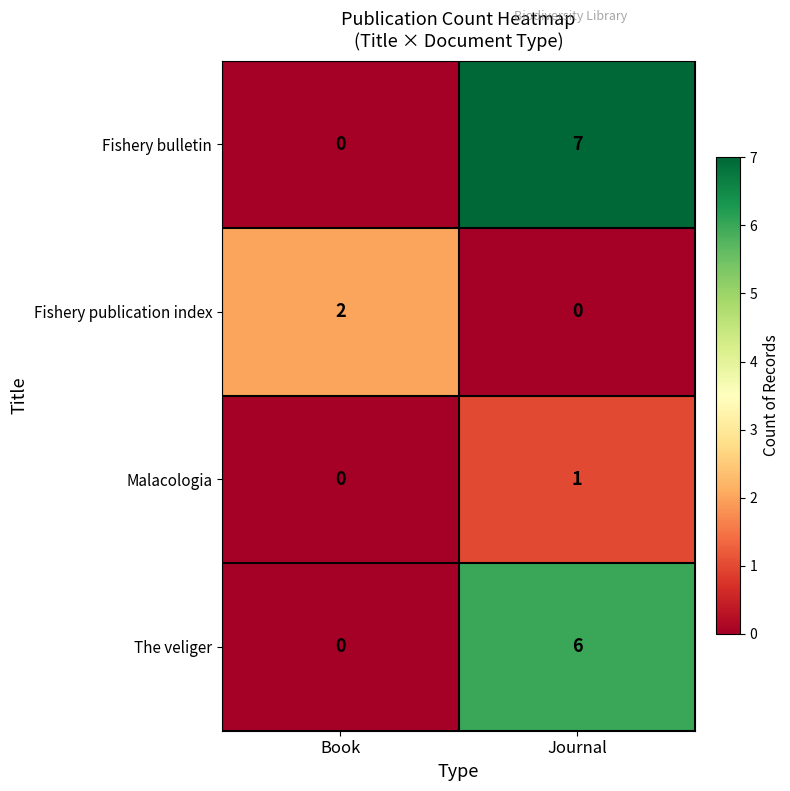

Which series has the largest total across all categories?

Fishery bulletin